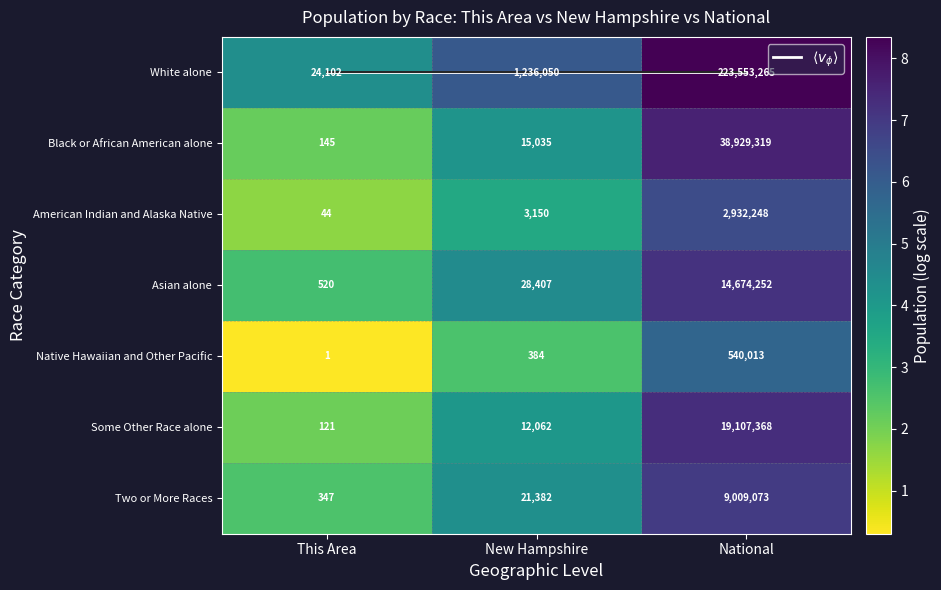

What is the difference between the maximum and minimum values in the Native Hawaiian and Other Pacific series?

5.4